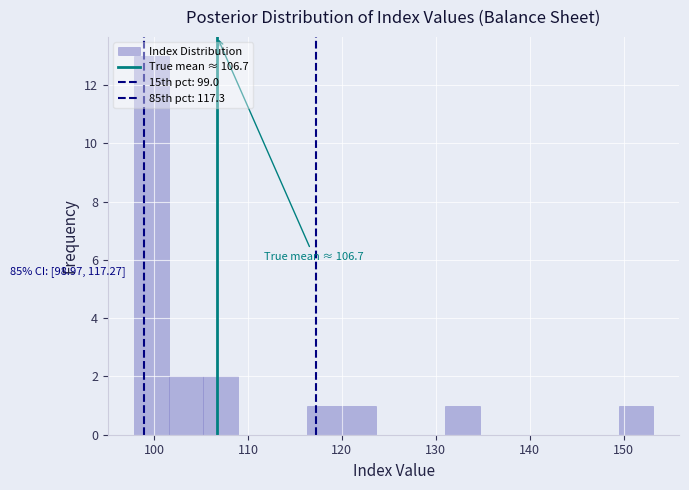

Read against the x-axis, roughly where is the centre of the tallest bar?

100